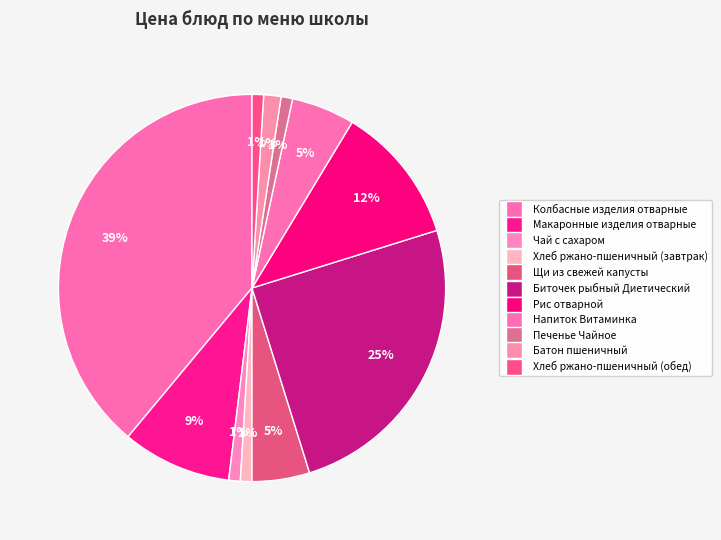

Between Колбасные изделия отварные and Рис отварной, which is larger?

Колбасные изделия отварные